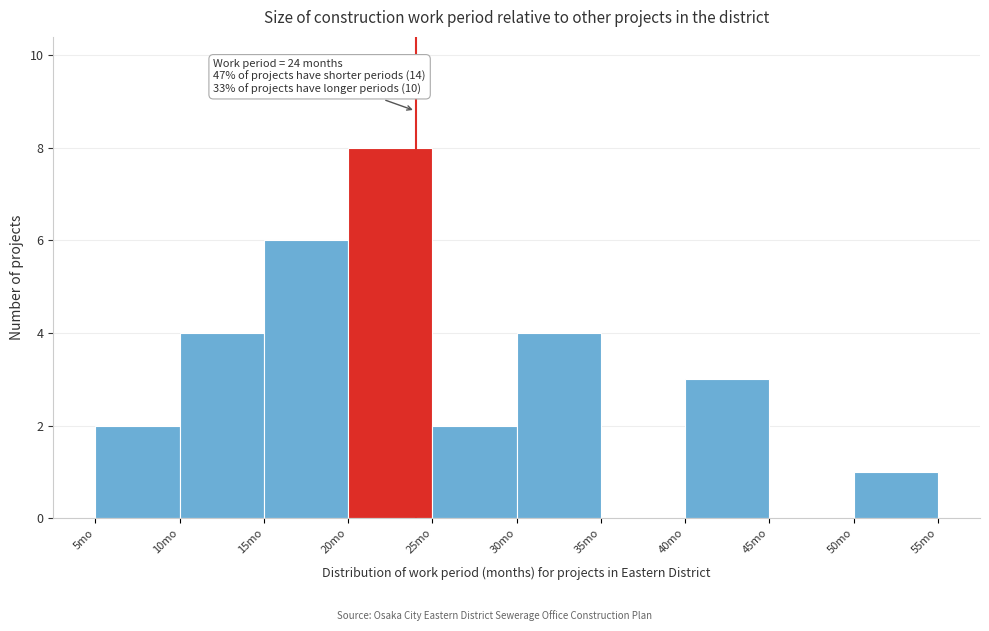

Over which range of the x-axis is the bar tallest?

20 to 25